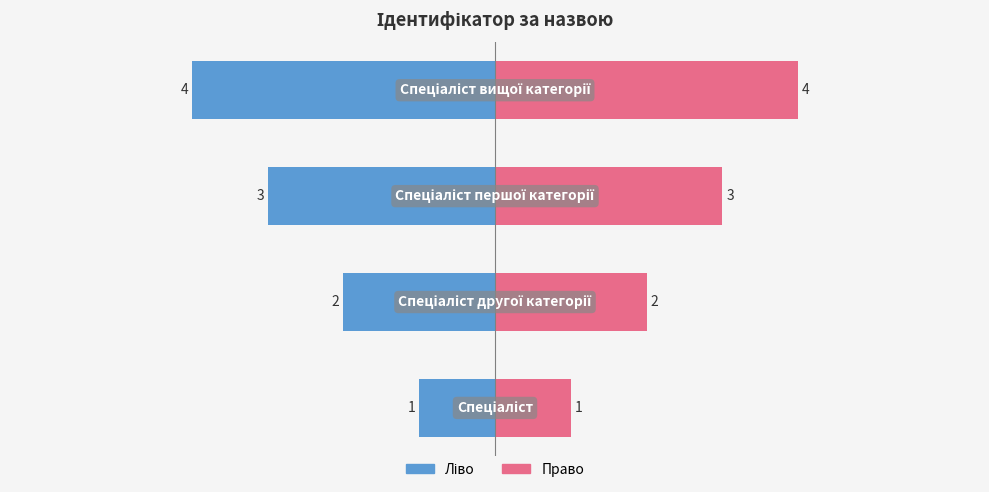

Rank the series by their maximum value, from lowest to highest.

Ідентифікатор (ліво), Ідентифікатор (право)